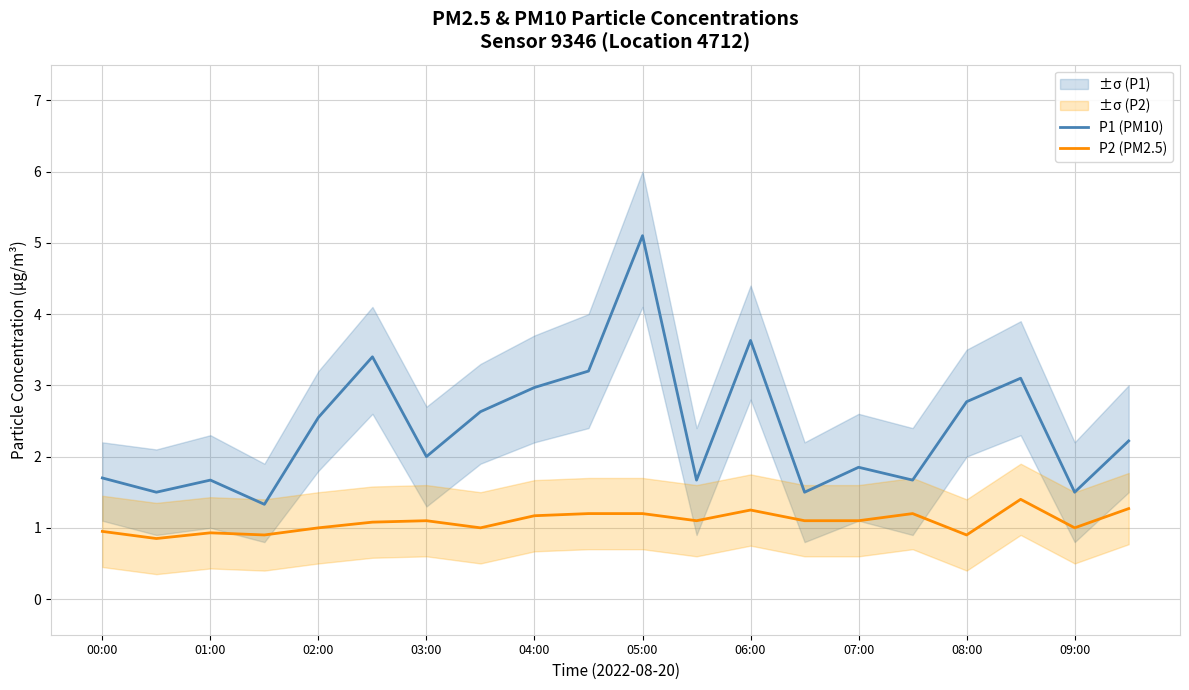

True or false: P1 (PM10) and P2 (PM2.5) cross at least once.

False